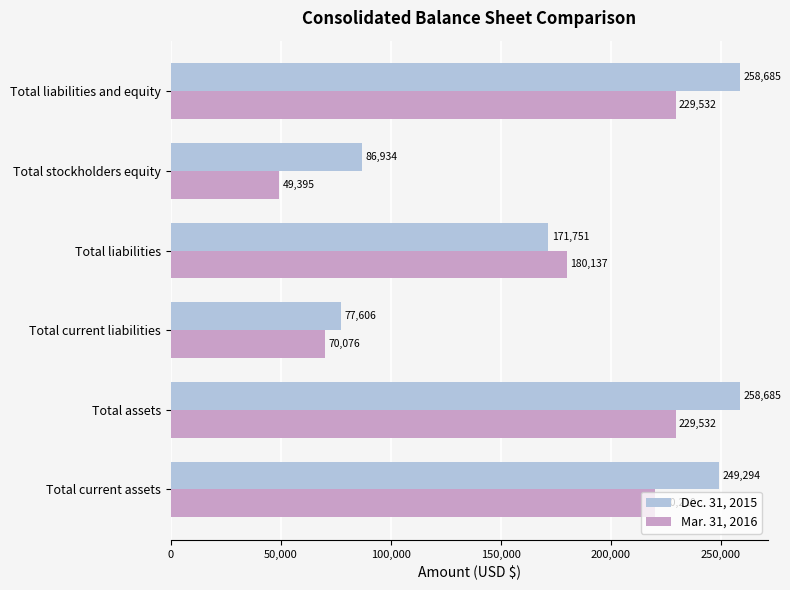

Which label corresponds to the smallest value in the chart?

Total stockholders equity